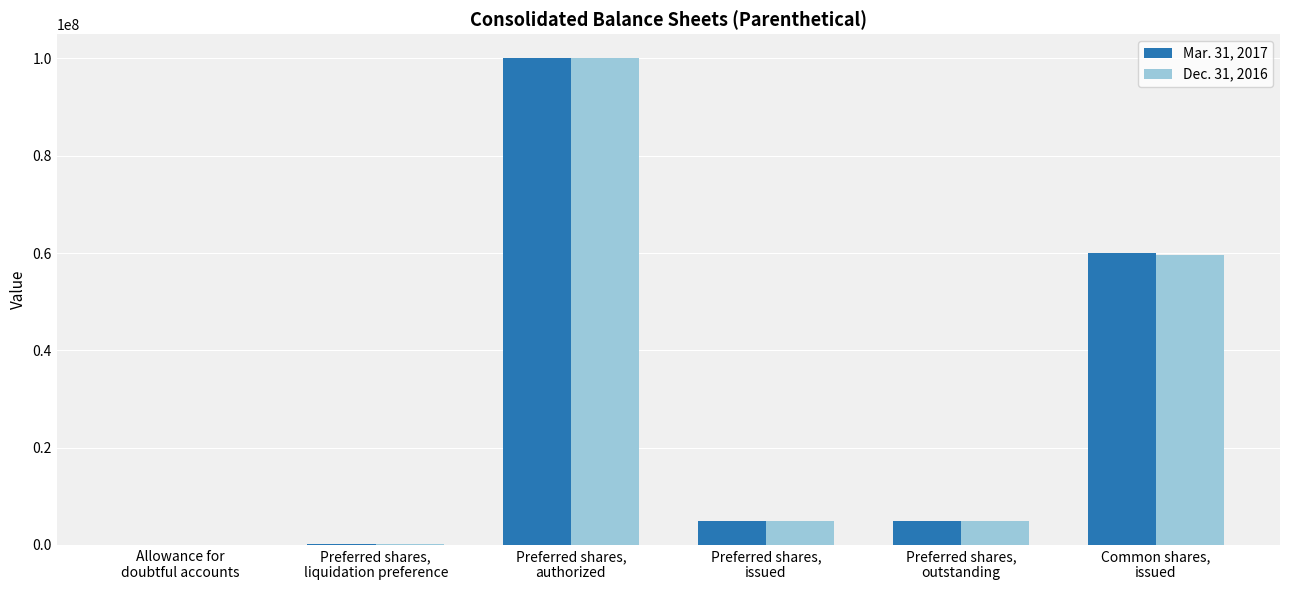

Are the bars horizontal?

No